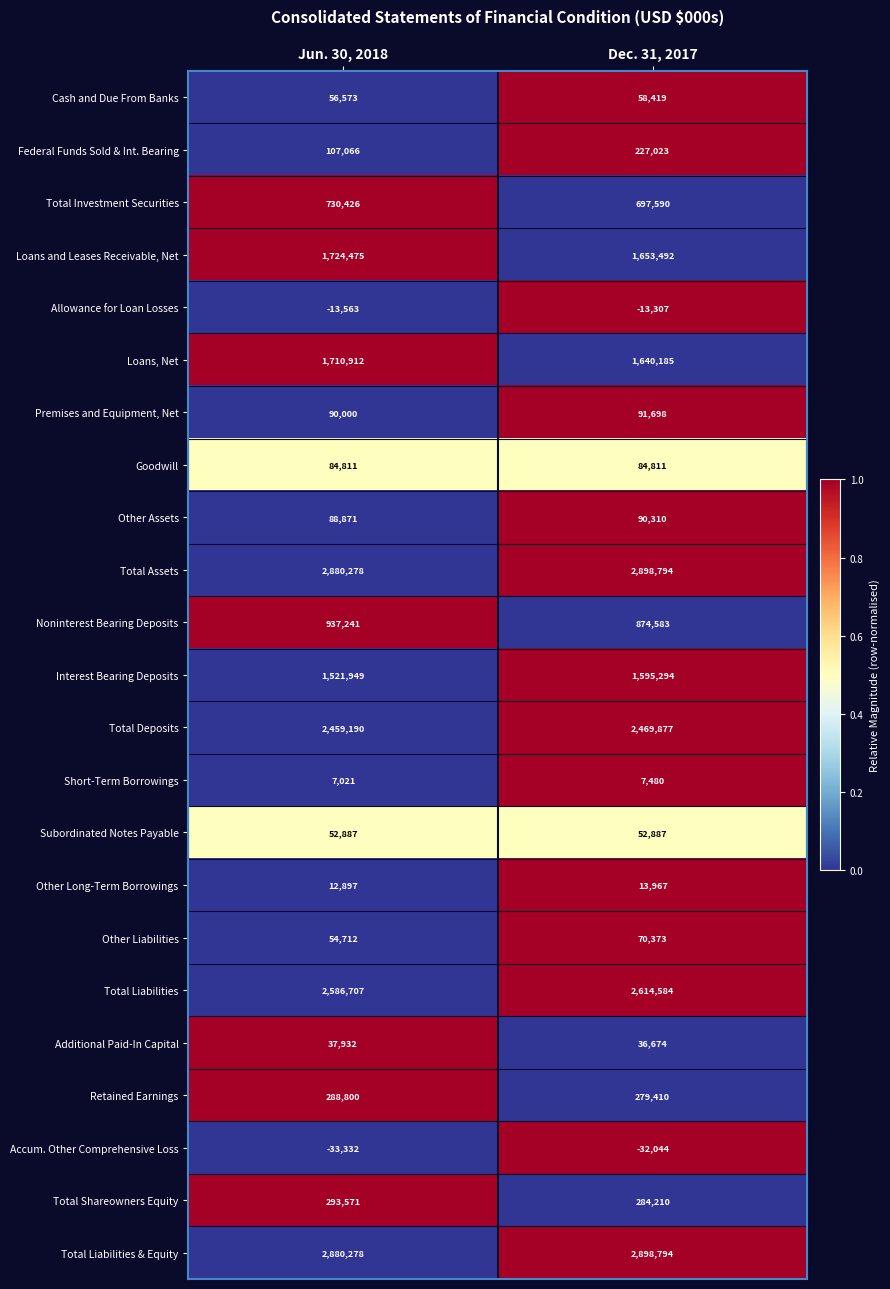

Is it true that Federal Funds Sold & Int. Bearing equals 180741 at Jun. 30, 2018?

False